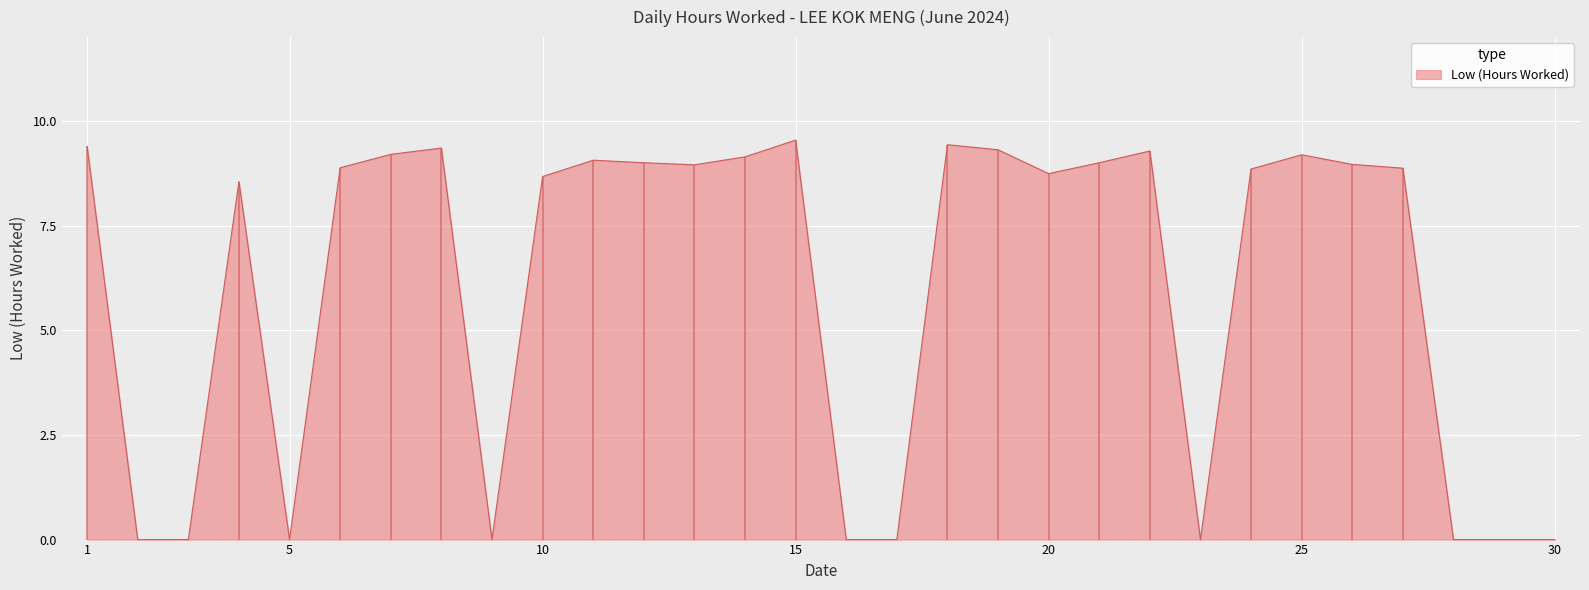

True or false: the data shows 0.0 at 2.

True